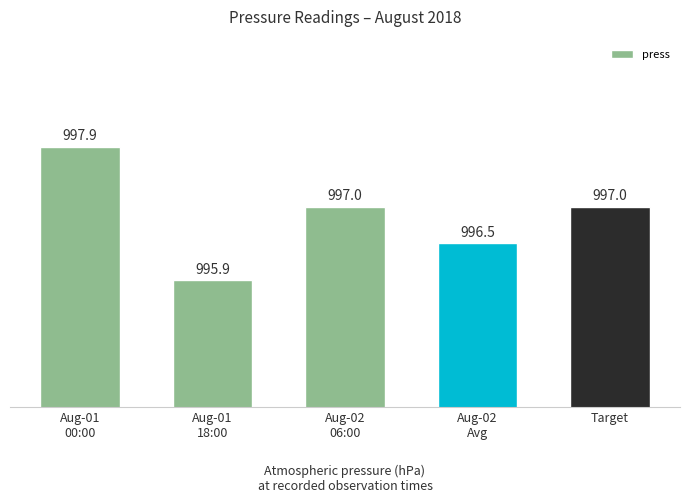

At which label is the value closest to 996?

Aug-01
18:00